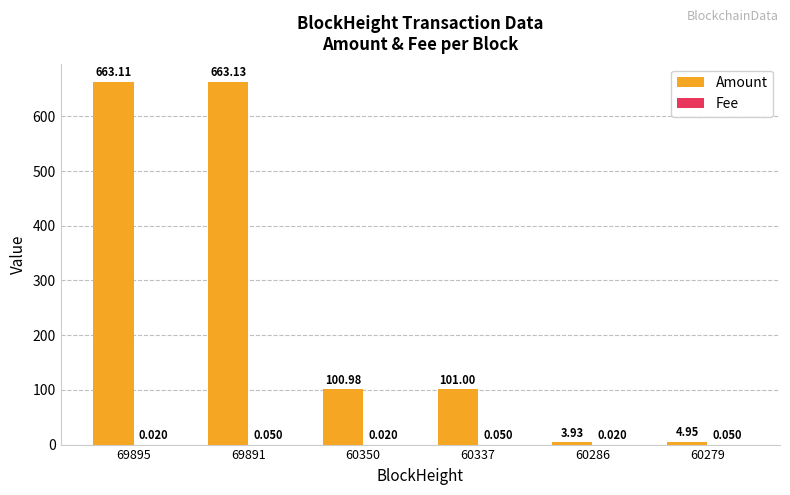

What is the greatest value displayed?

663.1